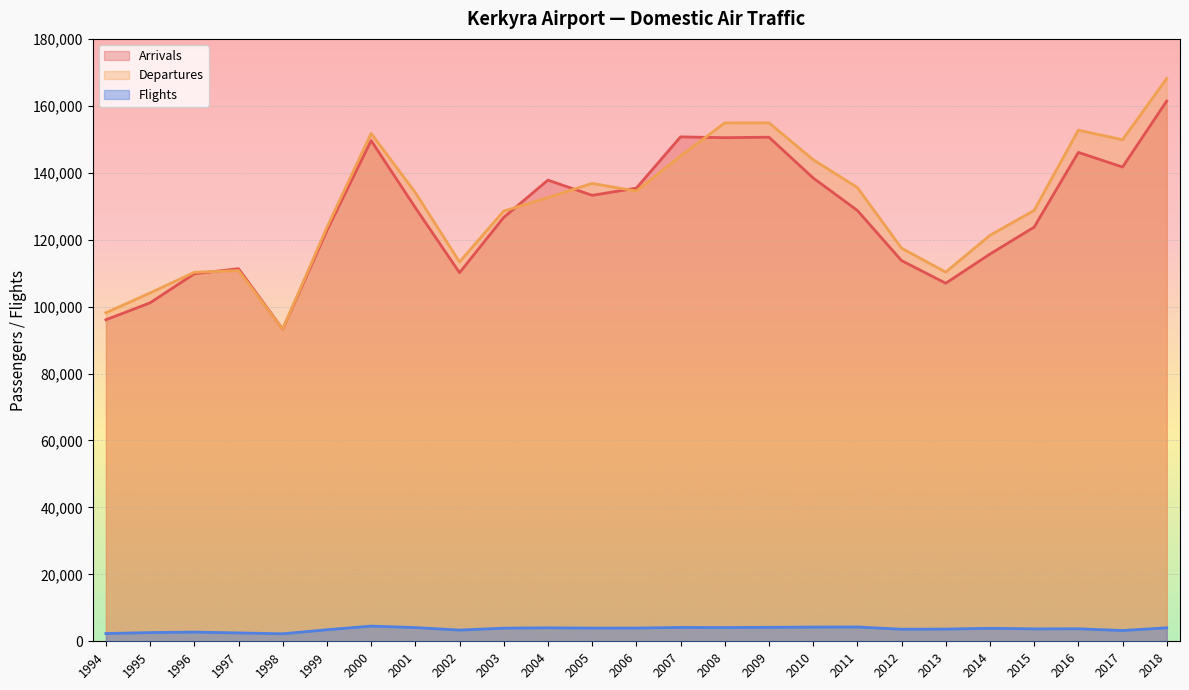

The Departures series shows 43646 at 1997. True or false?

False